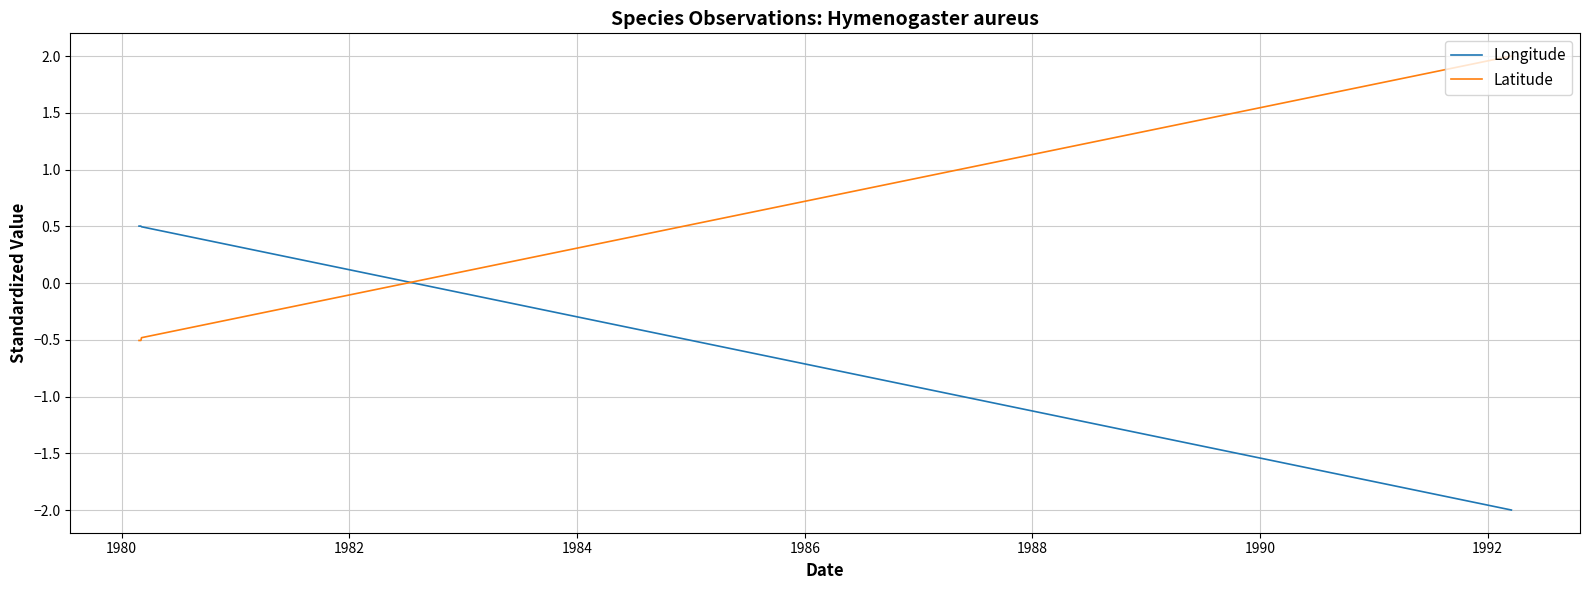

What is the difference between the maximum and minimum values in the Latitude series?

2.5